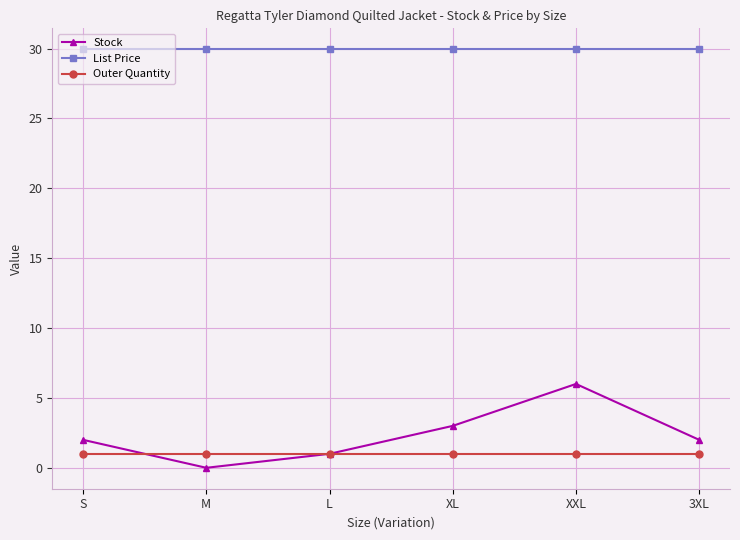

Which series has the widest spread of values?

Stock